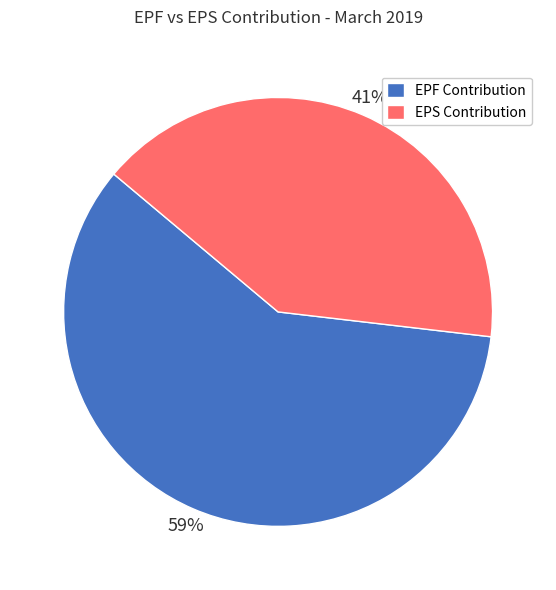

Rank the categories by value from lowest to highest.

EPS Contribution, EPF Contribution